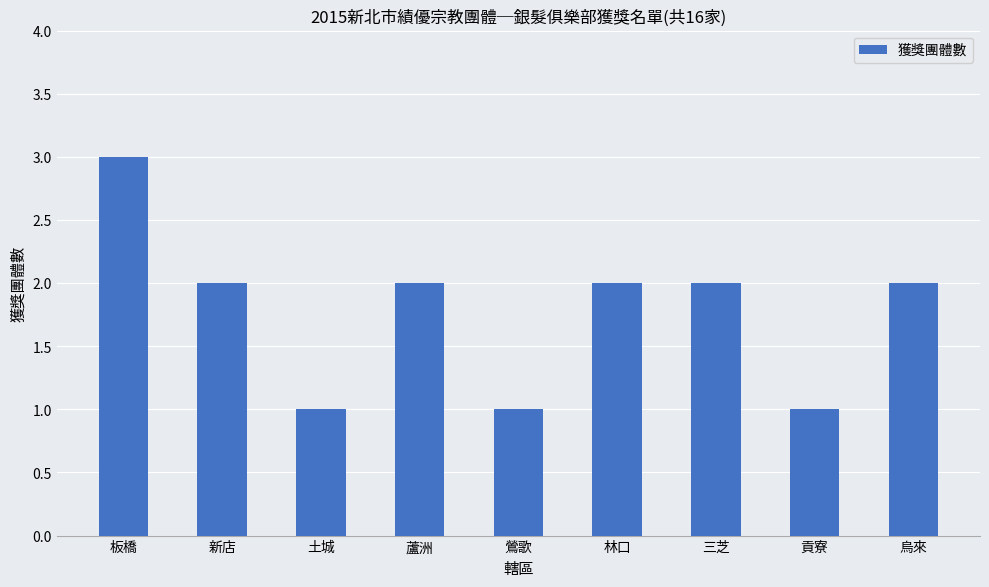

How many values are between 1 and 2?

8